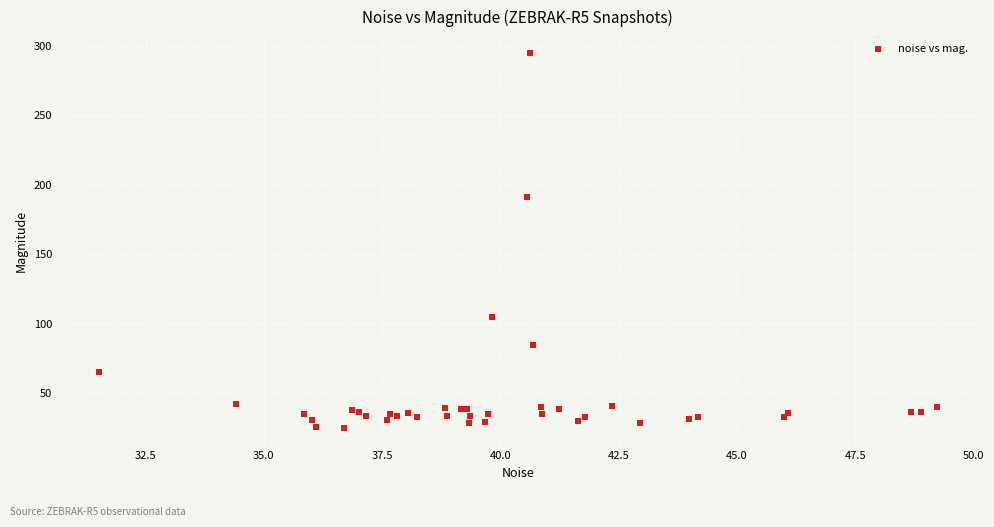

What Y value in the scatter plot is closest to 159?

191.0